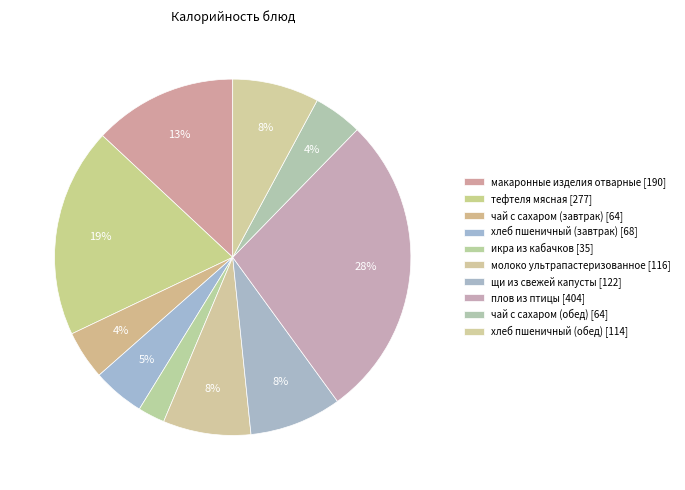

Is it true that молоко ультрапастеризованное is 1% of the pie?

False